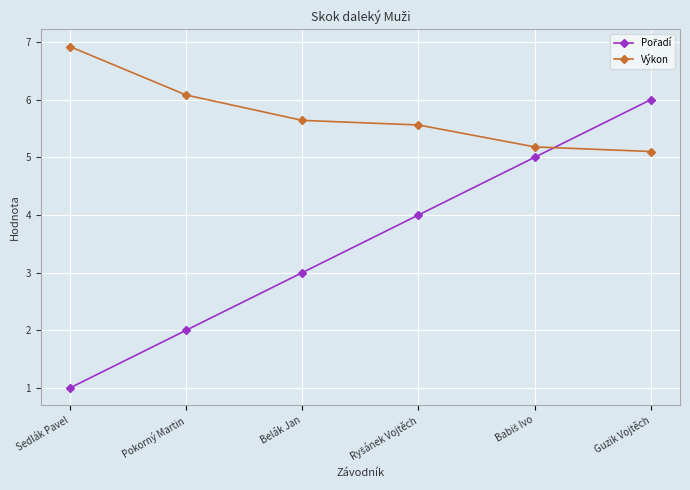

What is the label of the 1st point from the left?

Sedlák Pavel